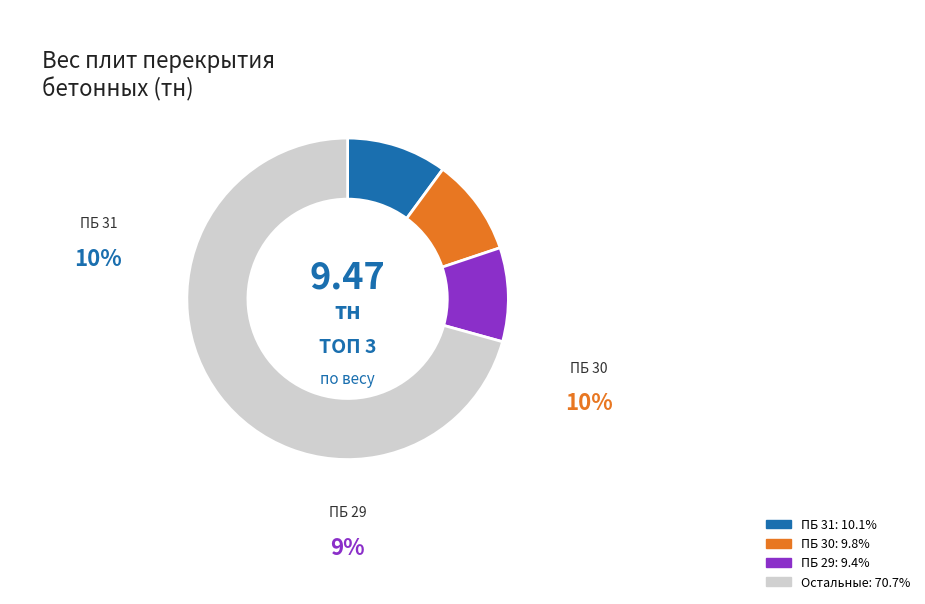

Is there a majority slice in this chart?

Yes